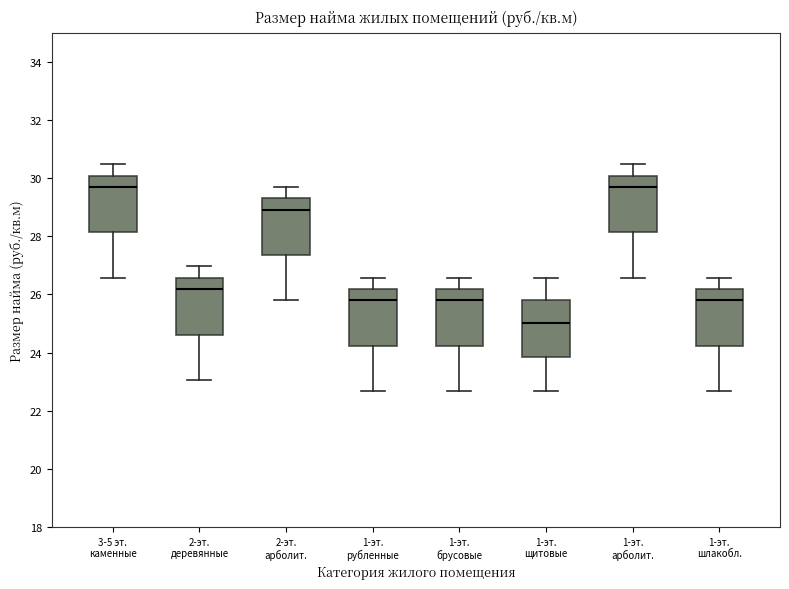

Reading left to right, transcribe this box plot: for each box, give where its median line is, the range the box spans, and where its two whiskers end, as read against the y-axis. The values are not printed on the chart, so give them approximately, as read against the axis.

3-5 эт. каменные: median 29.8, box 28.2 to 30.0, whiskers 26.6 to 30.4
2-эт. деревянные: median 26.2, box 24.6 to 26.6, whiskers 23.0 to 27.0
2-эт. арболит.: median 29.0, box 27.4 to 29.4, whiskers 25.8 to 29.8
1-эт. рубленные: median 25.8, box 24.2 to 26.2, whiskers 22.6 to 26.6
1-эт. брусовые: median 25.8, box 24.2 to 26.2, whiskers 22.6 to 26.6
1-эт. щитовые: median 25.0, box 23.8 to 25.8, whiskers 22.6 to 26.6
1-эт. арболит.: median 29.8, box 28.2 to 30.0, whiskers 26.6 to 30.4
1-эт. шлакобл.: median 25.8, box 24.2 to 26.2, whiskers 22.6 to 26.6